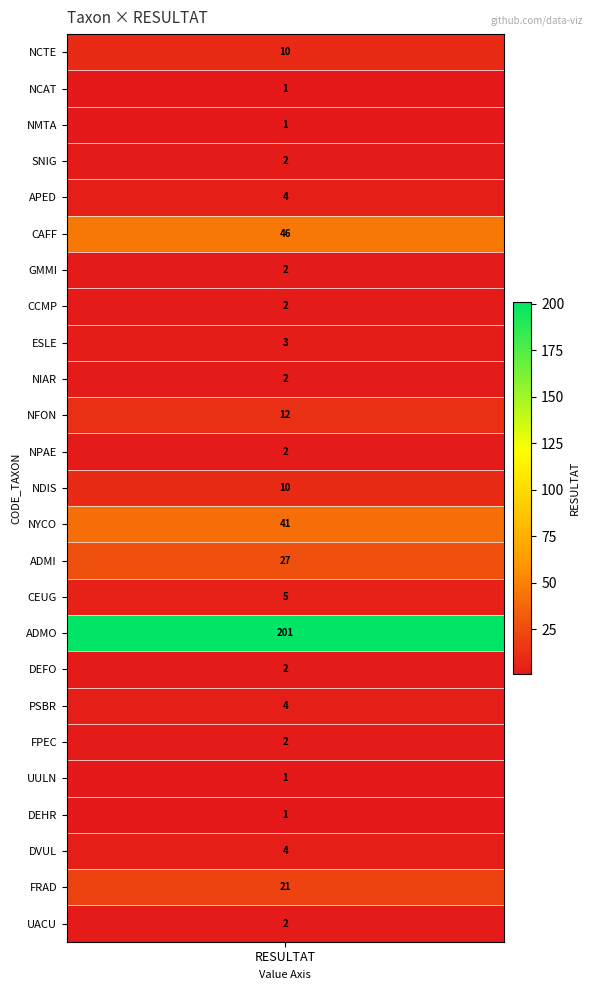

Reading left to right, what are all the values shown in this chart?

10	1	1	2	4	46	2	2	3	2	12	2	10	41	27	5	201	2	4	2	1	1	4	21	2